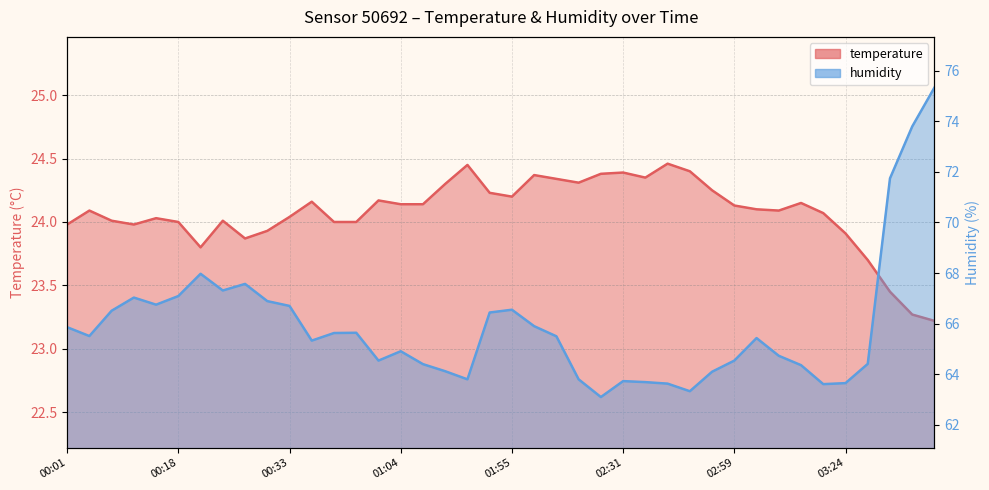

What value does the humidity series have at 02:28?

63.1